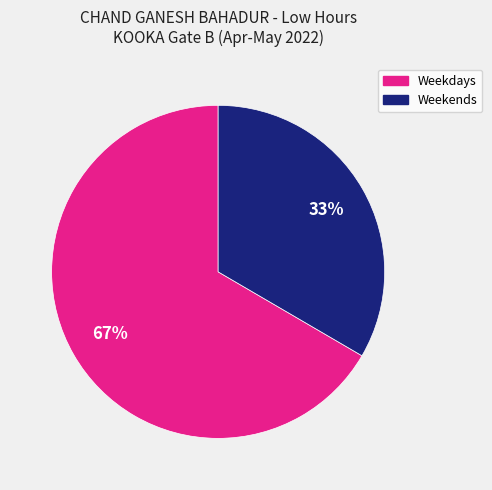

Does any single category account for the majority?

Yes